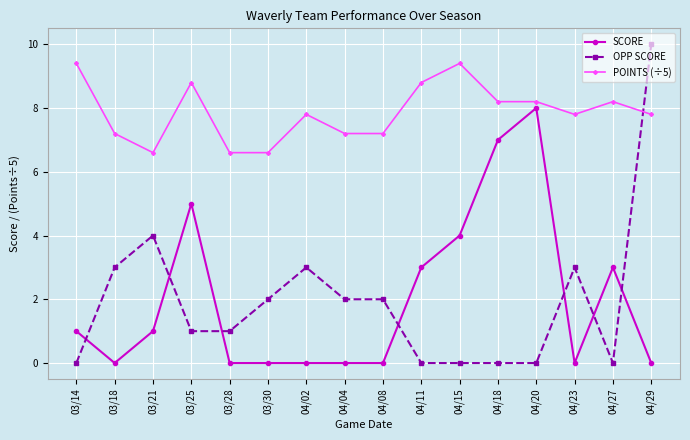

How many times do POINTS (÷5) and OPP SCORE cross each other?

1